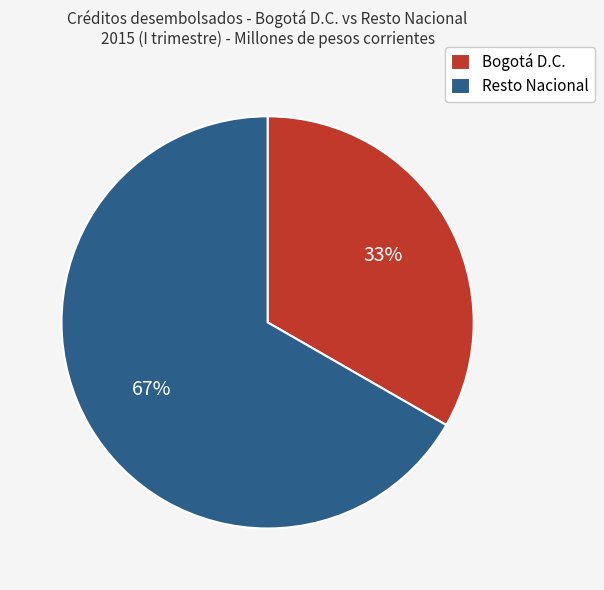

How many segments does this pie chart have?

2